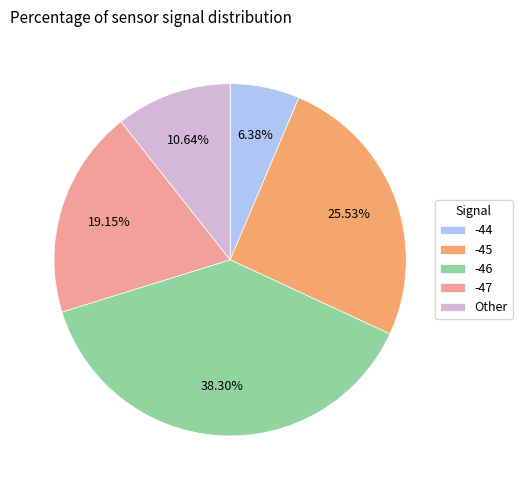

Count the number of slices in the pie.

5